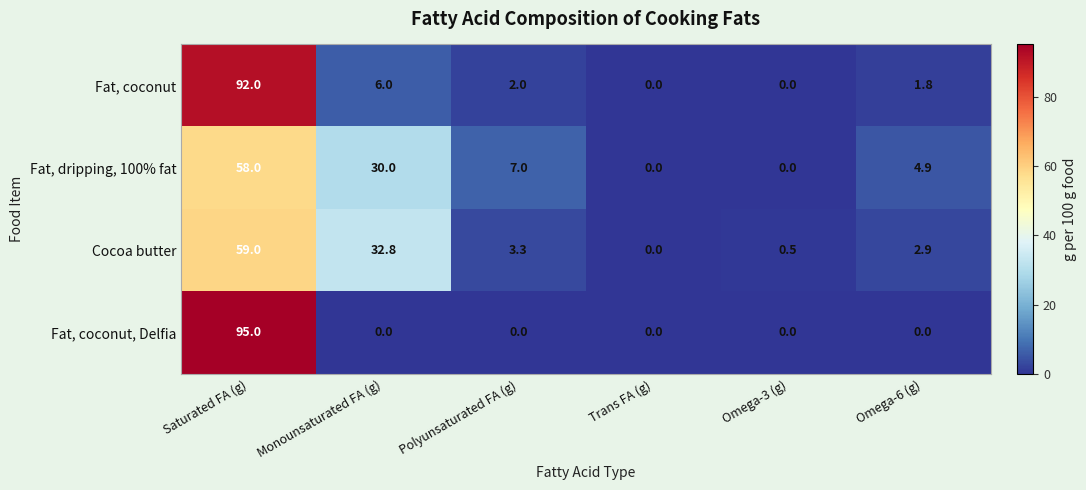

List the series in order of their overall mean, highest first.

Fat, coconut, Fat, dripping, 100% fat, Cocoa butter, Fat, coconut, Delfia